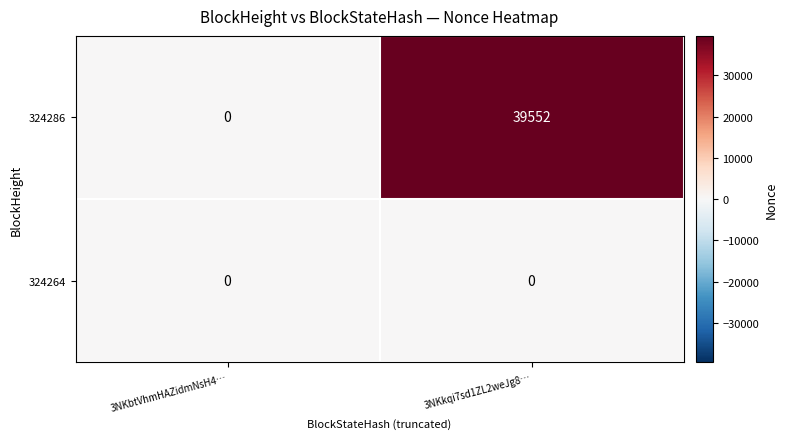

Is the value of 324286 at 3NKkqi7sd1ZL2weJg8… greater than the value of 324264 at 3NKbtVhmHAZidmNsH4…?

Yes